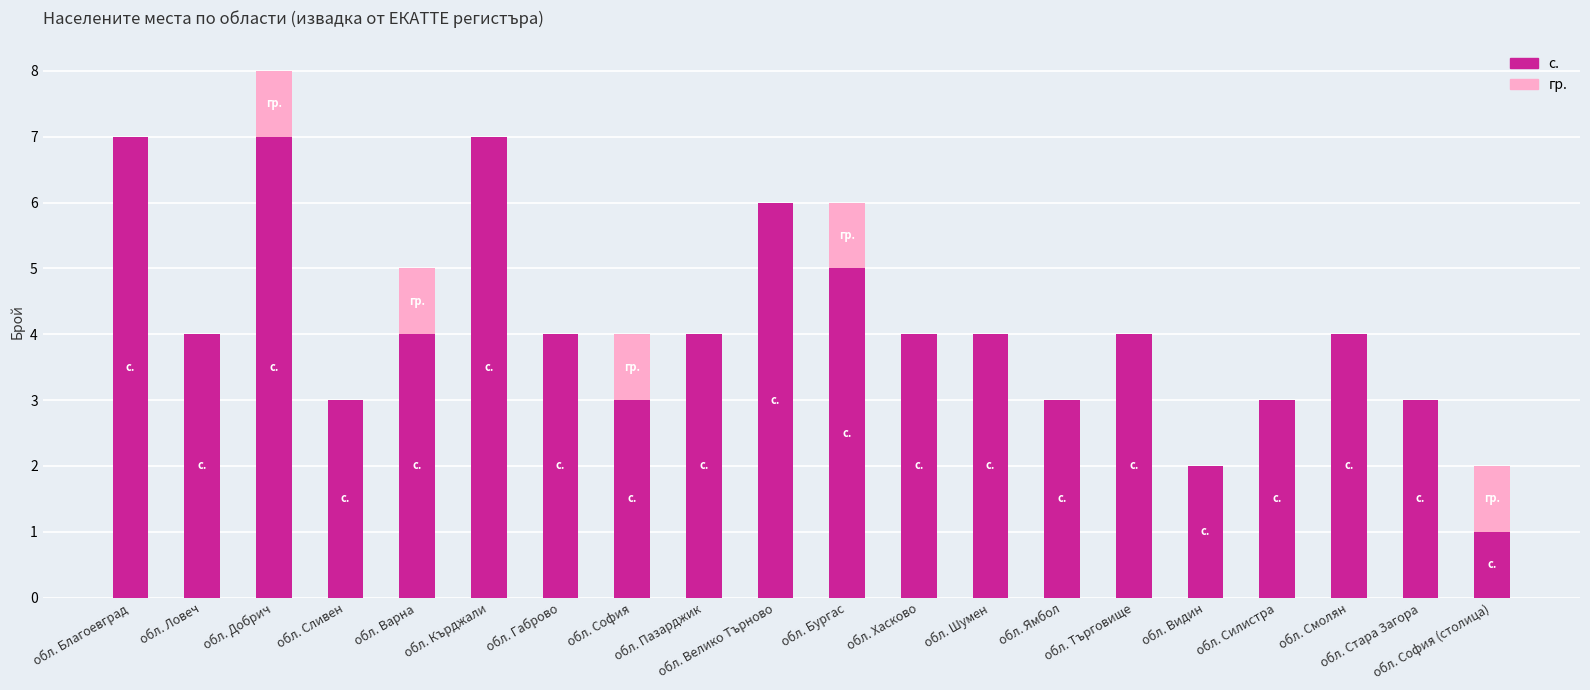

What is the highest value of the с. series?

7